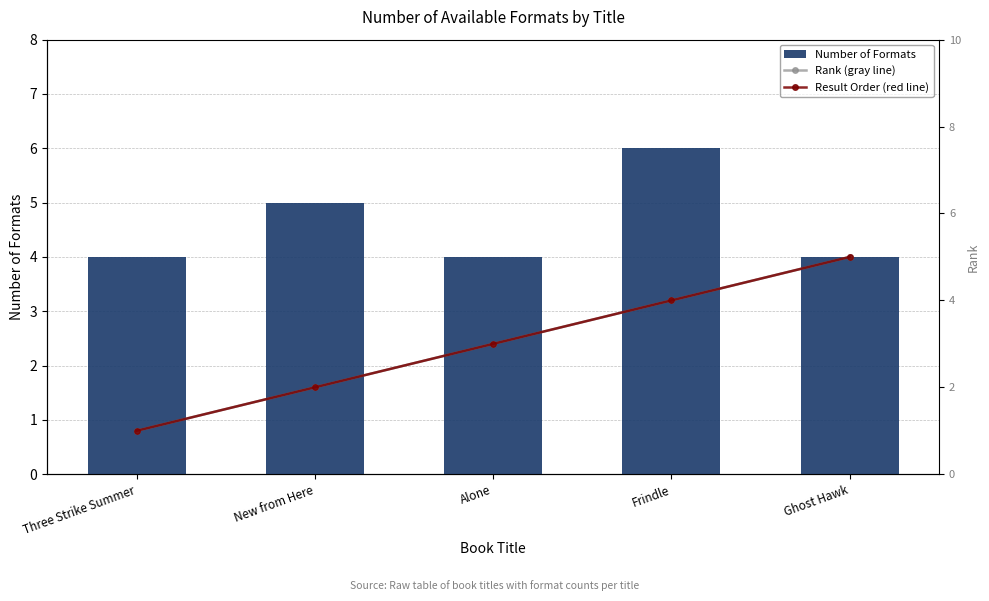

Reading left to right, extract all data points from this chart.

Number of Formats: Three Strike Summer=4	New from Here=5	Alone=4	Frindle=6	Ghost Hawk=4
Rank (gray line): Three Strike Summer=1	New from Here=2	Alone=3	Frindle=4	Ghost Hawk=5
Result Order (red line): Three Strike Summer=1	New from Here=2	Alone=3	Frindle=4	Ghost Hawk=5